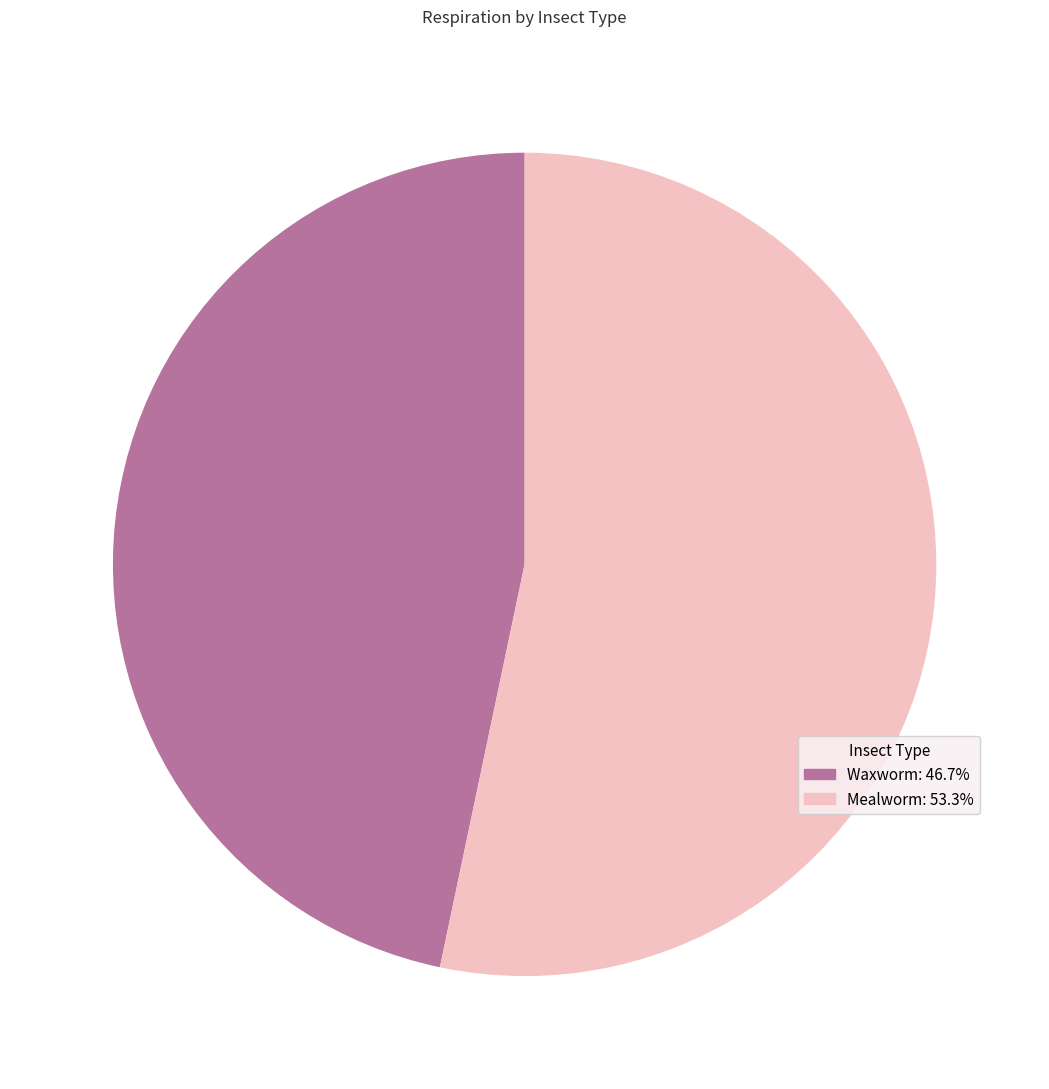

How many slices are in this pie chart?

2